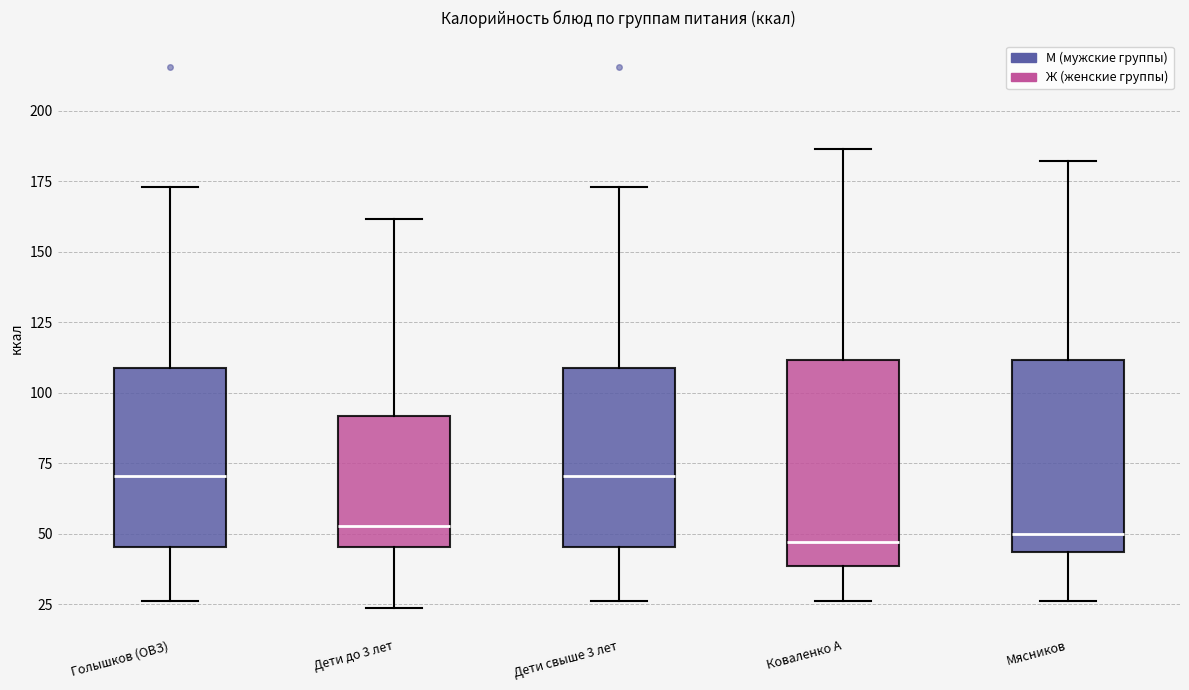

Reading left to right, transcribe this box plot: for each box, give where its median line is, the range the box spans, and where its two whiskers end, as read against the y-axis. The values are not printed on the chart, so give them approximately, as read against the axis.

Голышков (ОВЗ): median 70, box 45 to 110, whiskers 25 to 175
Дети до 3 лет: median 55, box 45 to 90, whiskers 25 to 160
Дети свыше 3 лет: median 70, box 45 to 110, whiskers 25 to 175
Коваленко А: median 45, box 40 to 110, whiskers 25 to 185
Мясников: median 50, box 45 to 110, whiskers 25 to 180